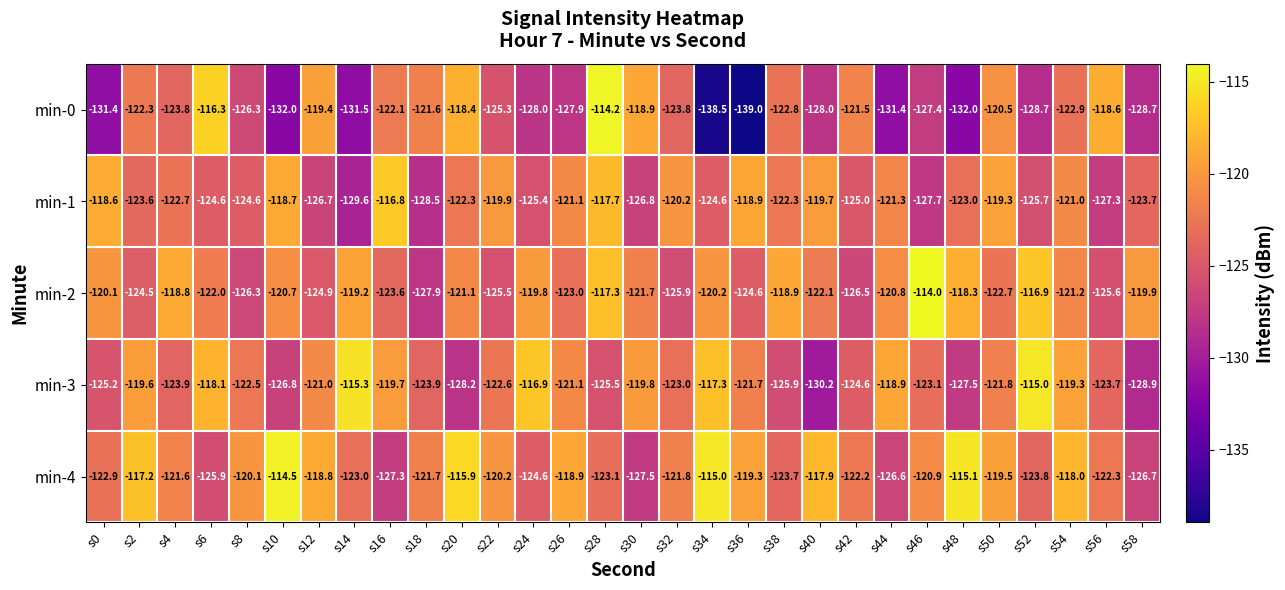

What is the total value across all series at s6?

-606.9